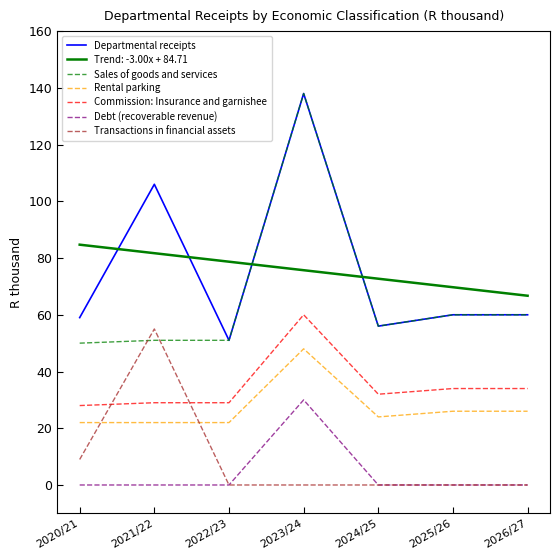

What is the difference between the Sales of goods and services values at 2023/24 and 2025/26?

78.0